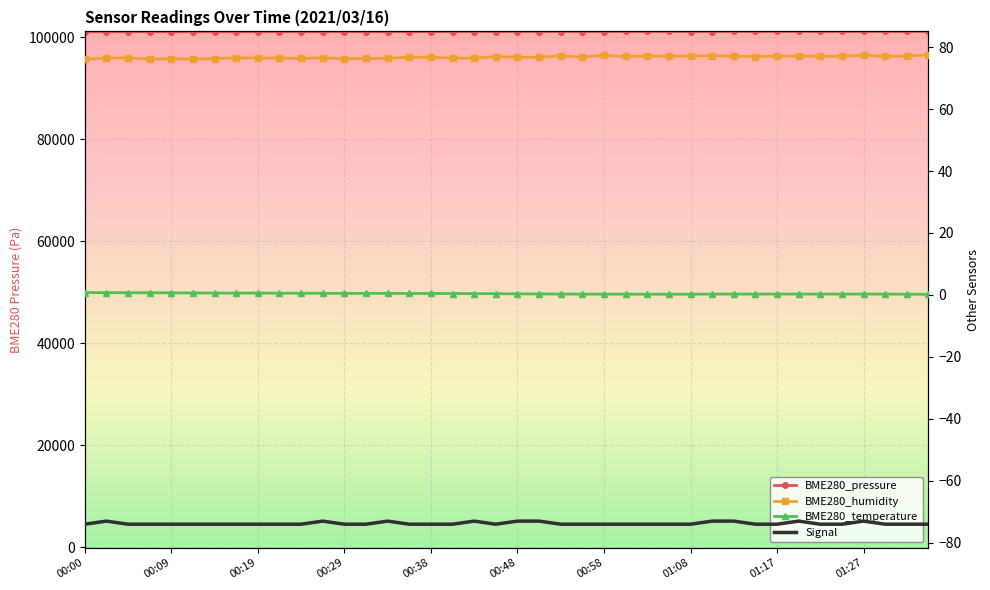

True or false: BME280_pressure and BME280_humidity intersect in this chart.

False